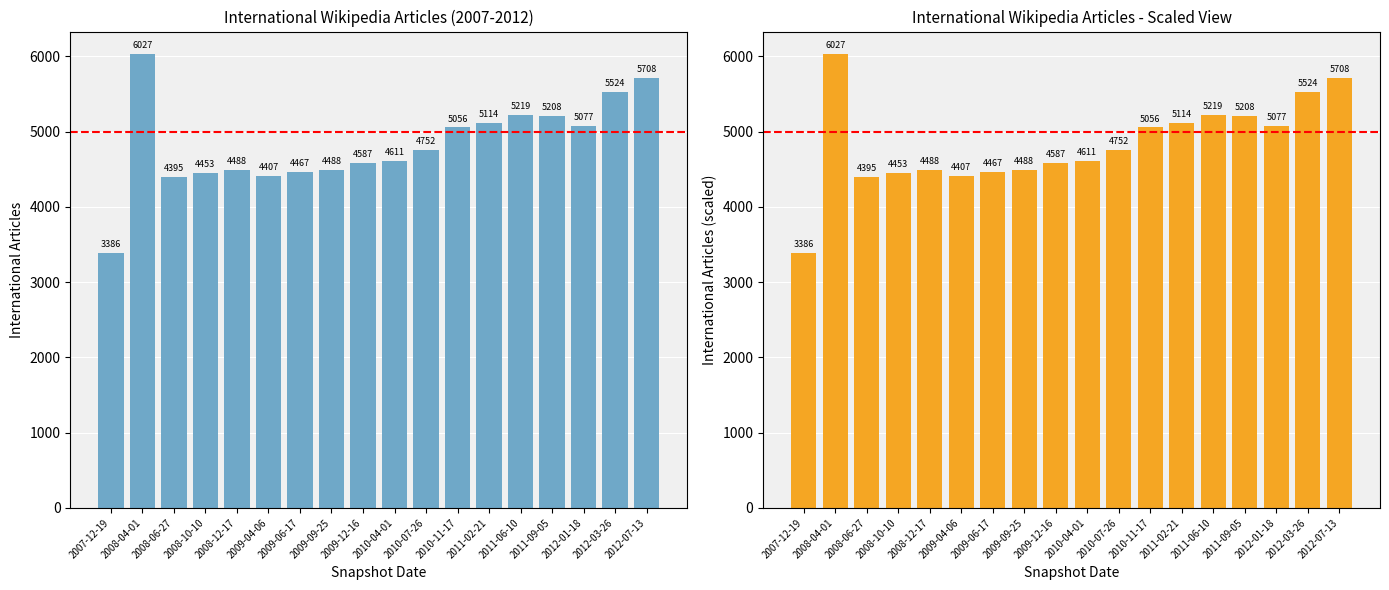

What is the greatest value displayed?

6027